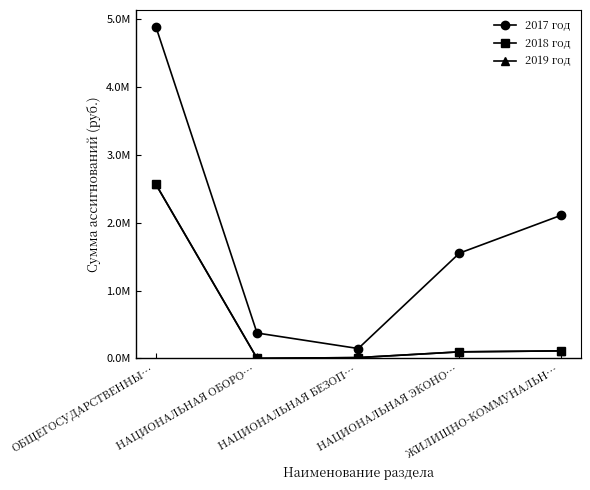

What are all the series names shown in the legend?

2017 год, 2018 год, 2019 год